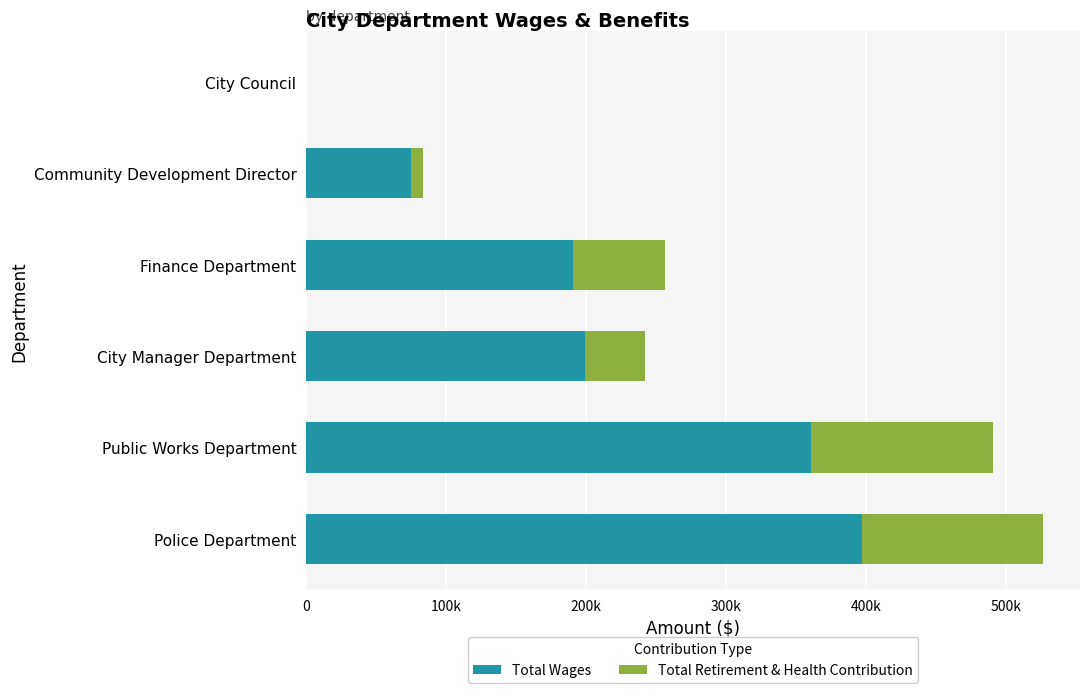

Rank the series by their maximum value, from highest to lowest.

Total Wages, Total Retirement & Health Contribution